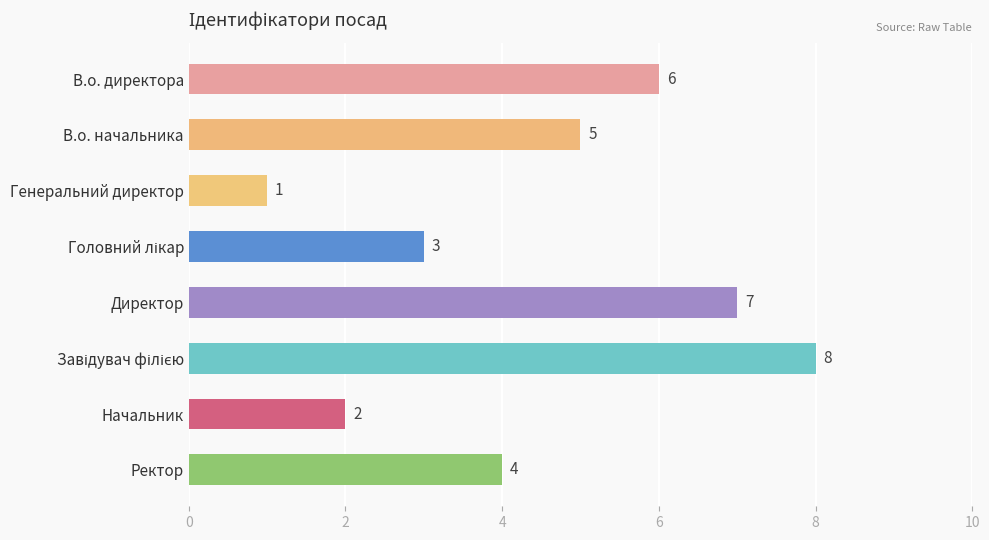

What is the difference between the maximum and second lowest values?

6